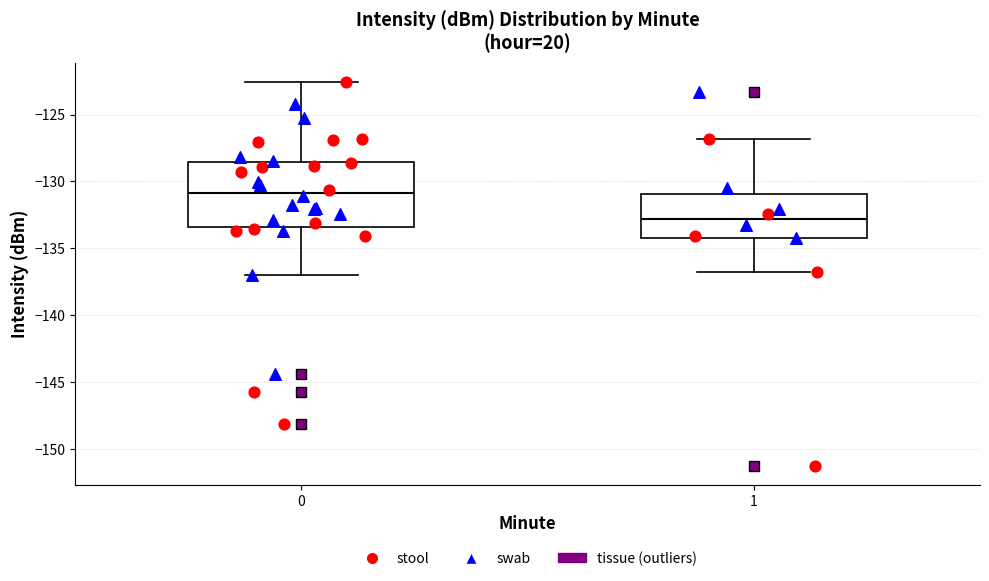

Reading left to right, transcribe this box plot: for each box, give where its median line is, the range the box spans, and where its two whiskers end, as read against the y-axis. The values are not printed on the chart, so give them approximately, as read against the axis.

0: median -131.0, box -133.5 to -128.5, whiskers -137.0 to -122.5
1: median -133.0, box -134.0 to -131.0, whiskers -137.0 to -127.0